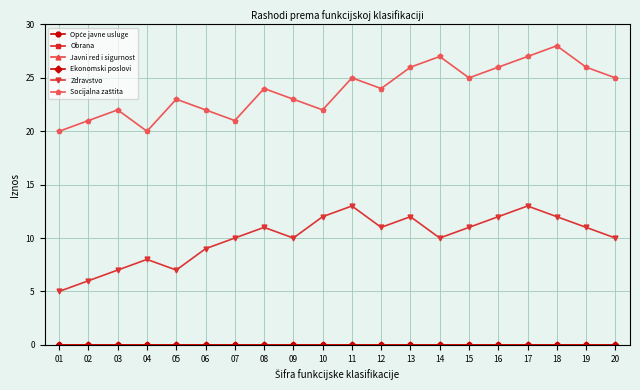

Is this an area chart (filled region under the line)?

No